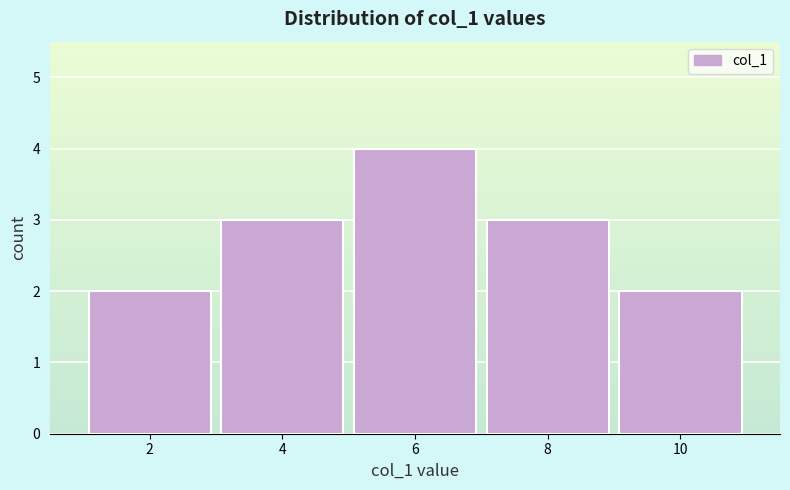

What is the height of the bar covering 9 to 11 on the x-axis? The values are not printed on the chart, so give them approximately, as read against the axis.

2